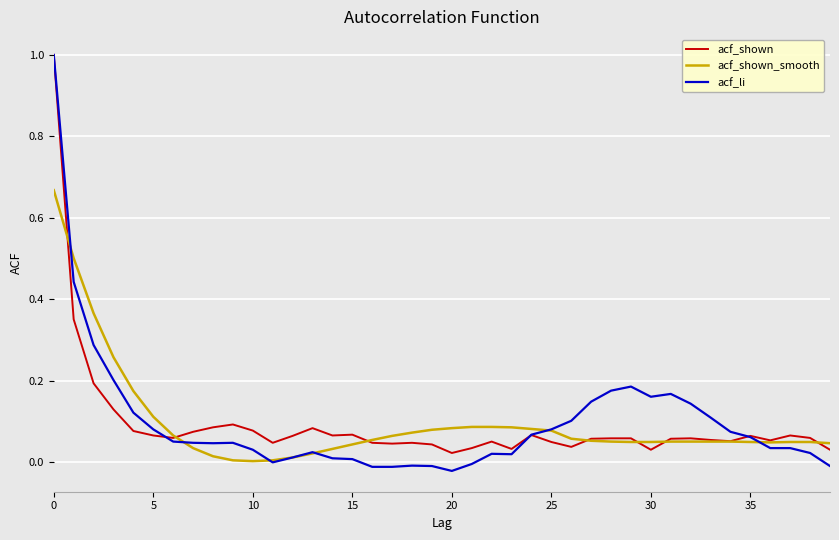

Is this an area chart (filled region under the line)?

No